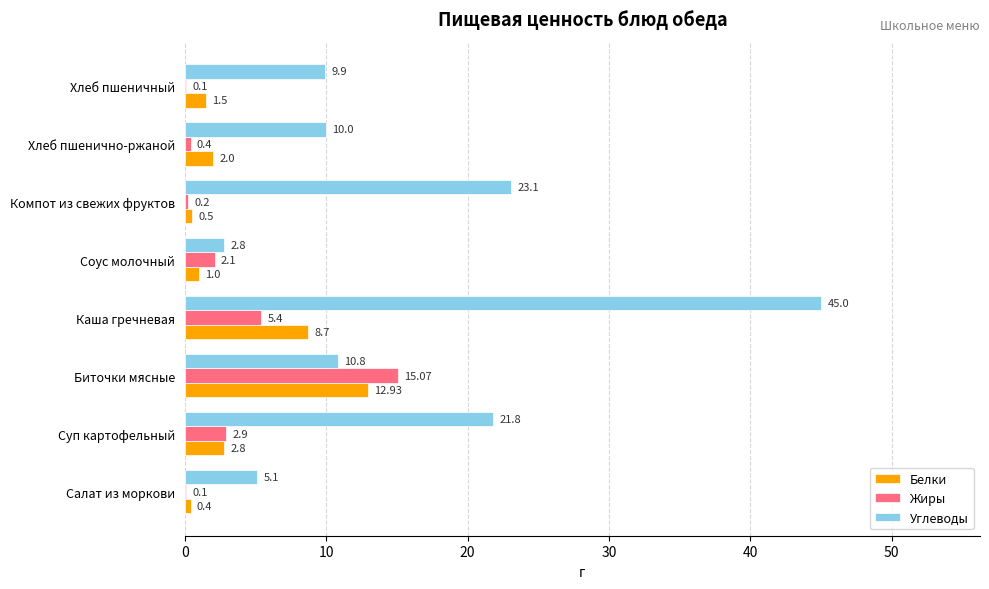

What is the total value across all series at Биточки мясные?

38.8